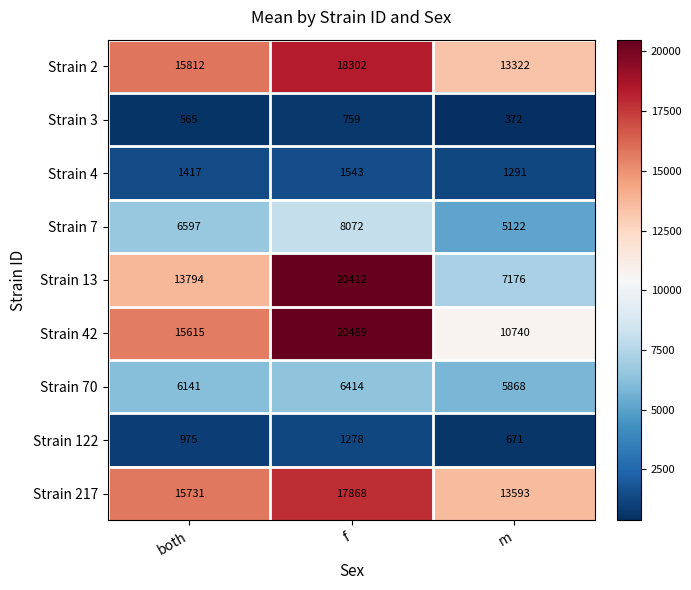

What value does the Strain 7 series have at both, to the nearest 100?

6600